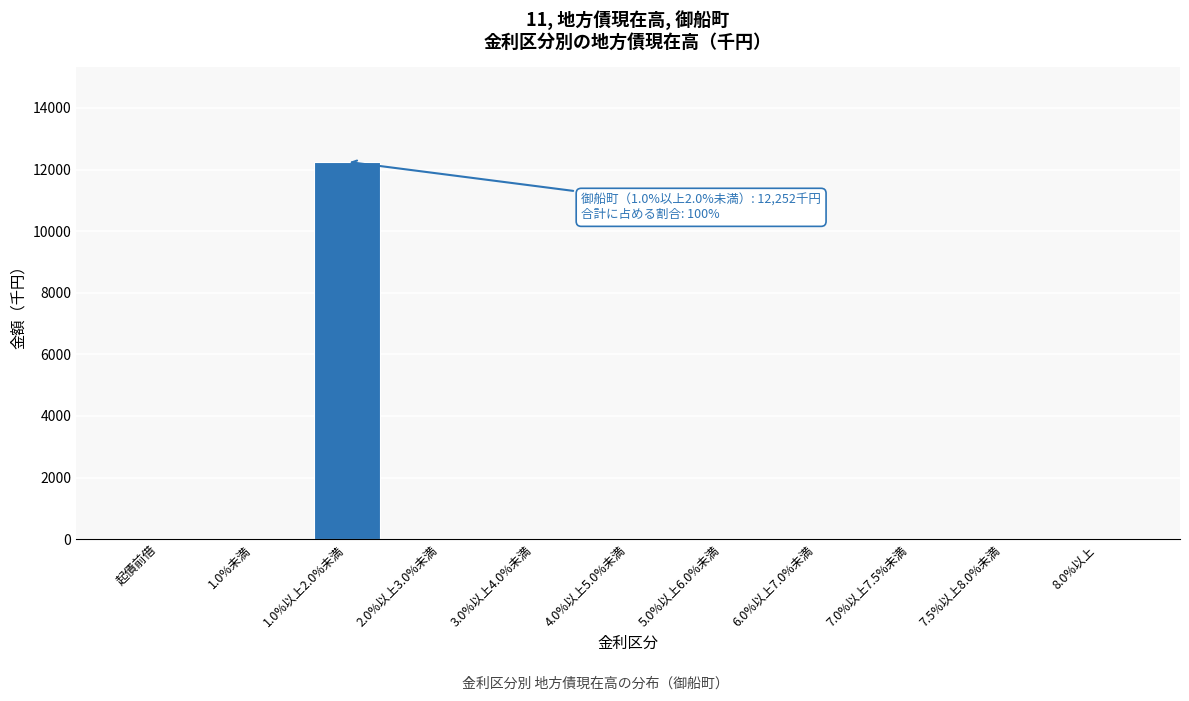

Reading left to right, what are all the values shown in this chart?

起債前借=0	1.0%未満=0	1.0%以上2.0%未満=12252	2.0%以上3.0%未満=0	3.0%以上4.0%未満=0	4.0%以上5.0%未満=0	5.0%以上6.0%未満=0	6.0%以上7.0%未満=0	7.0%以上7.5%未満=0	7.5%以上8.0%未満=0	8.0%以上=0